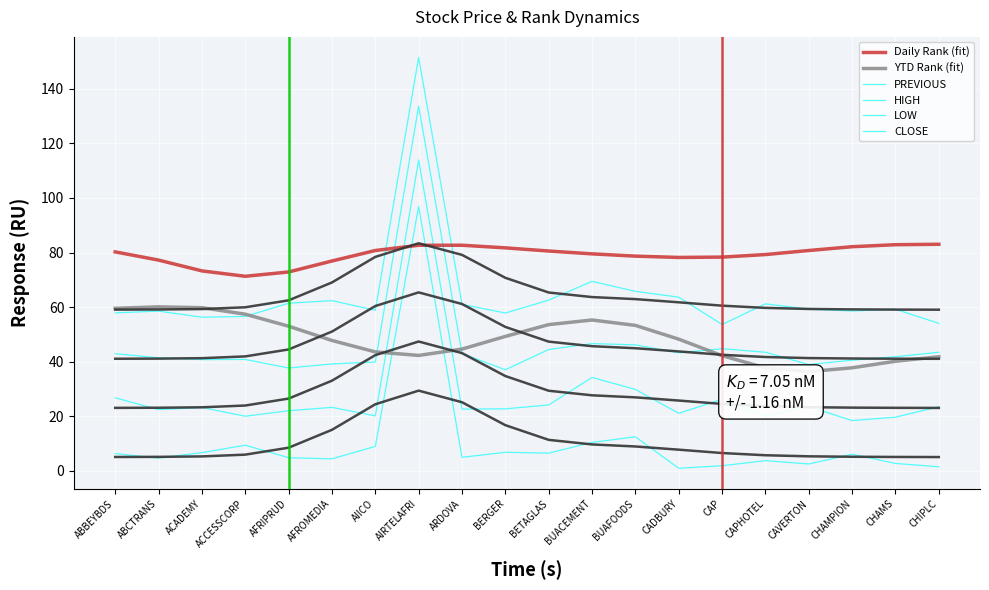

The value of CLOSE at ABBEYBDS is 57.9. True or false?

True